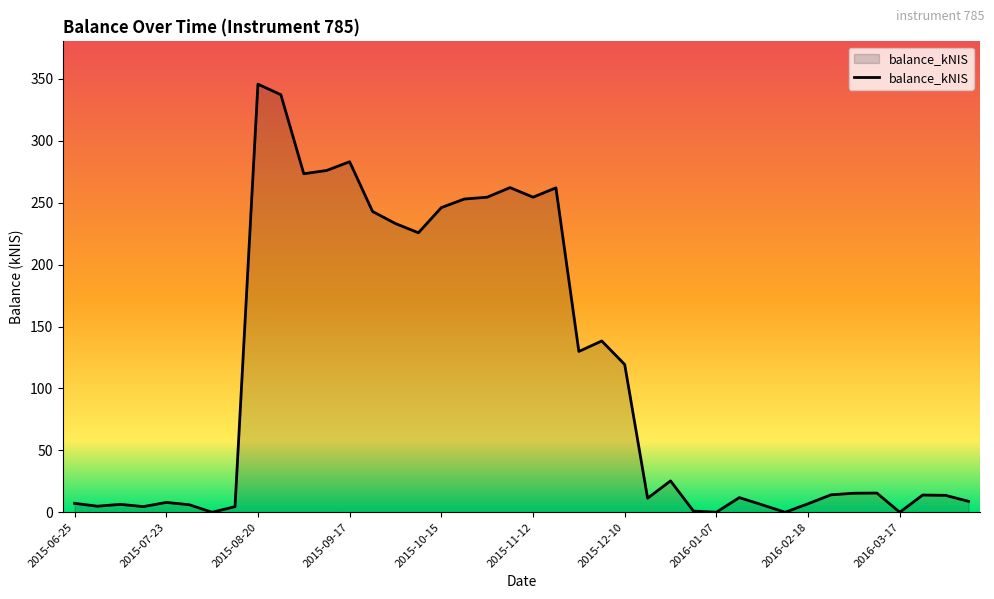

What is the greatest value displayed?

345.7